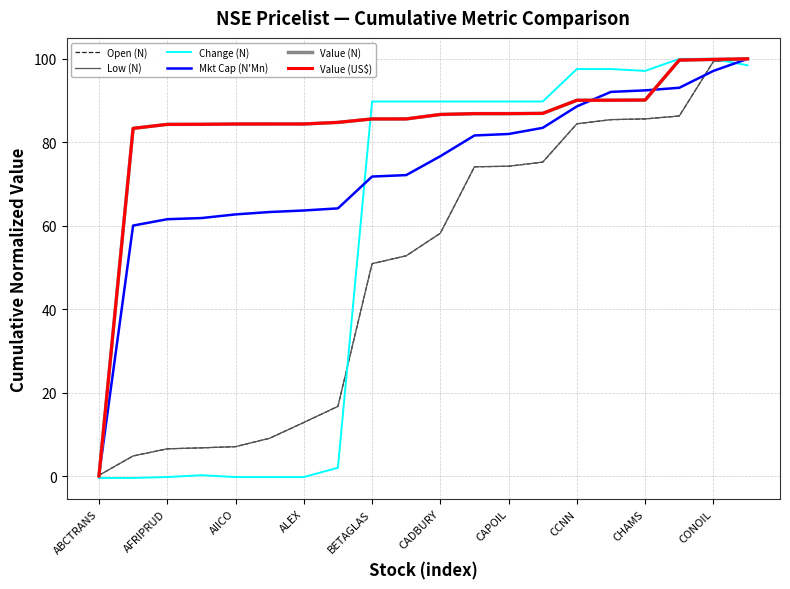

Which series has the largest range (max minus min)?

Change (N)